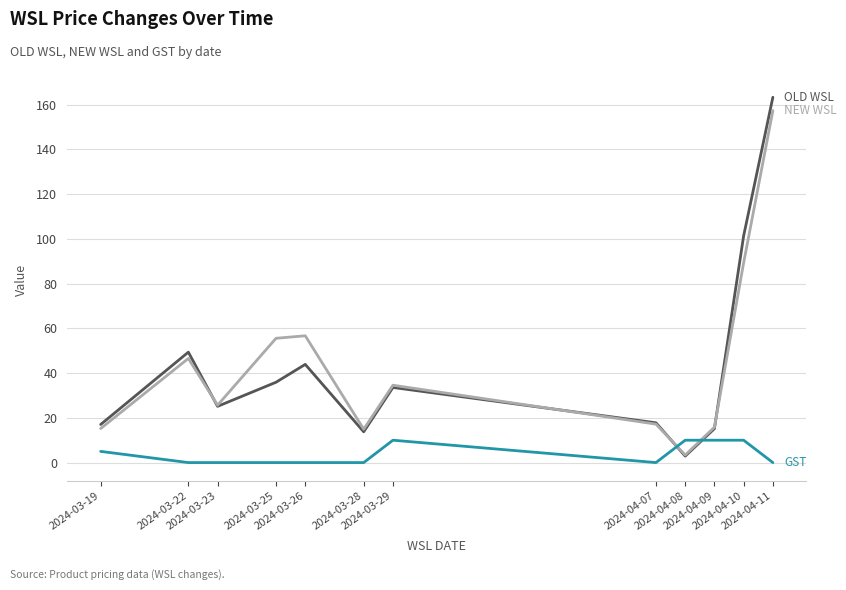

Does the chart display data point markers on the line(s)?

No